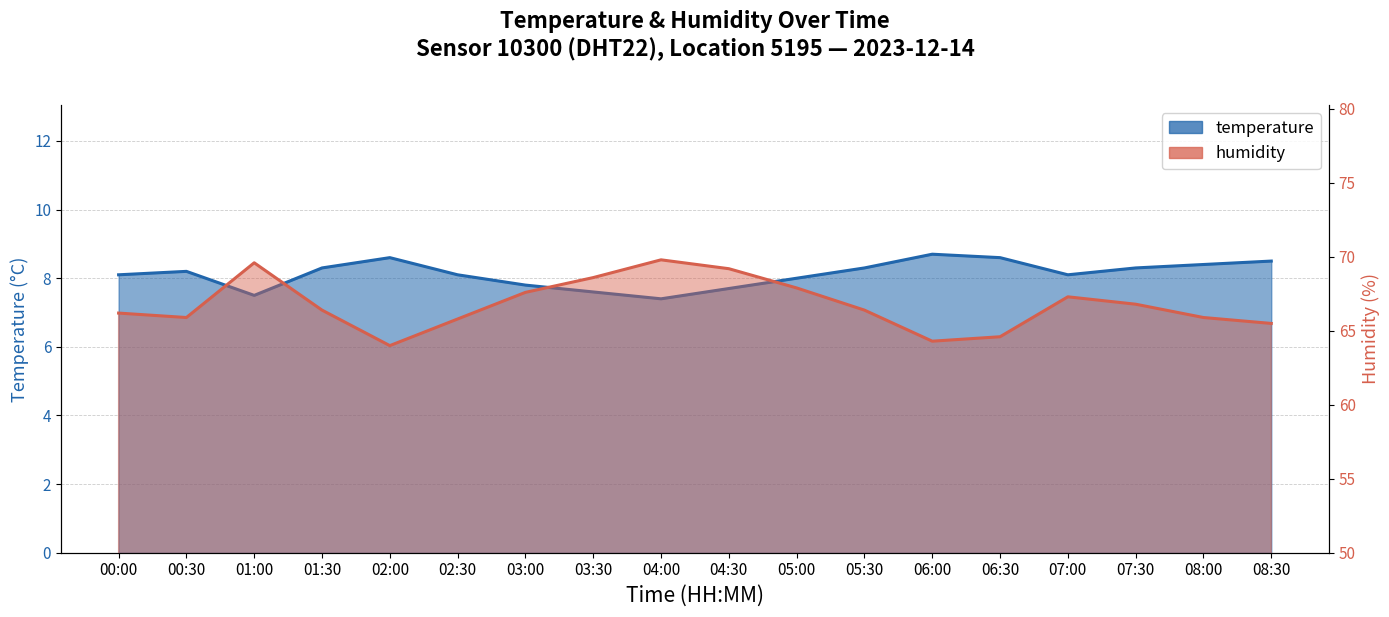

At which label does humidity reach its peak?

04:00